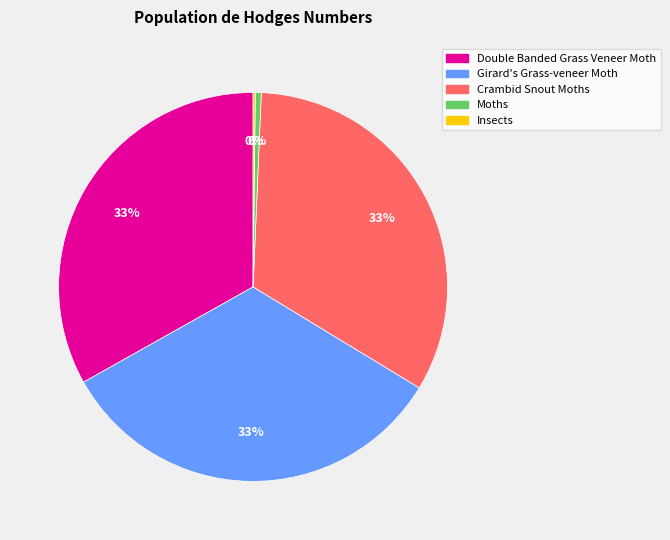

To the nearest percent, what is the difference between the Double Banded Grass Veneer Moth and Moths slice percentages?

33%